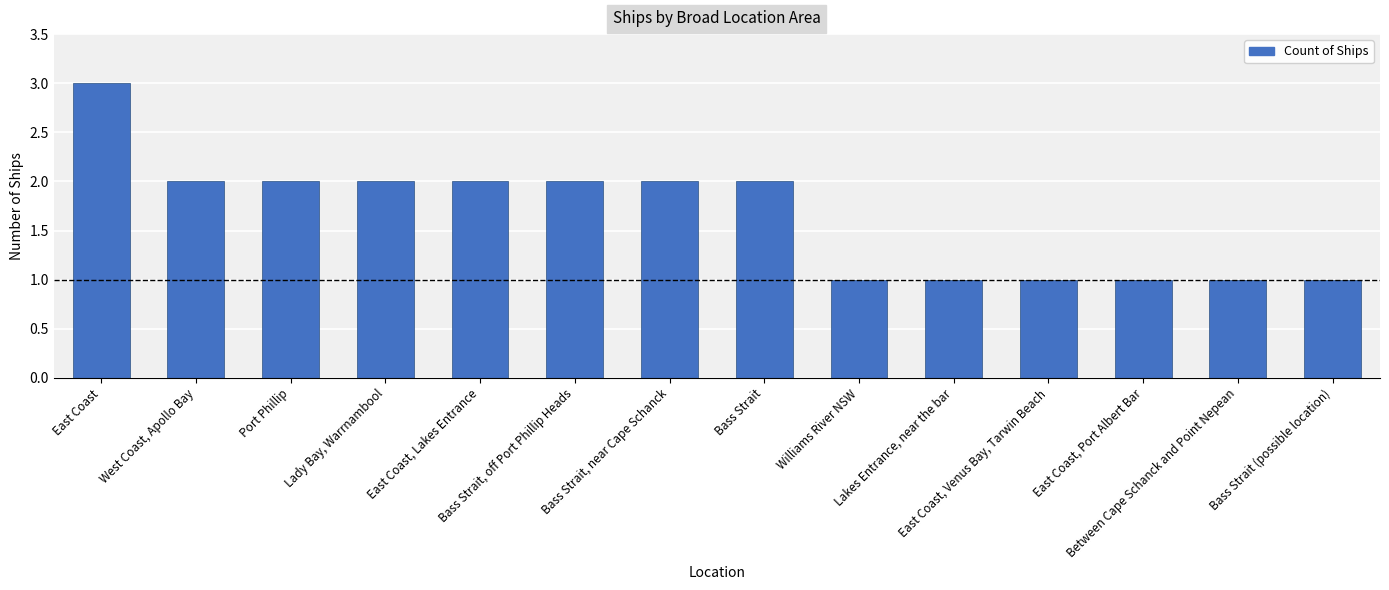

How many bars are there in total?

14